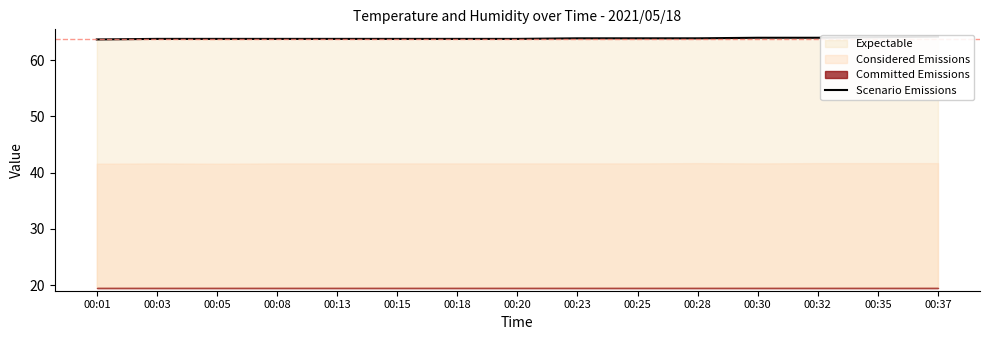

What is the sum of the values at 00:32 and 00:28?

127.9